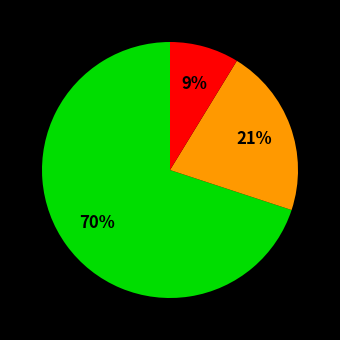

Does any single category account for the majority?

Yes